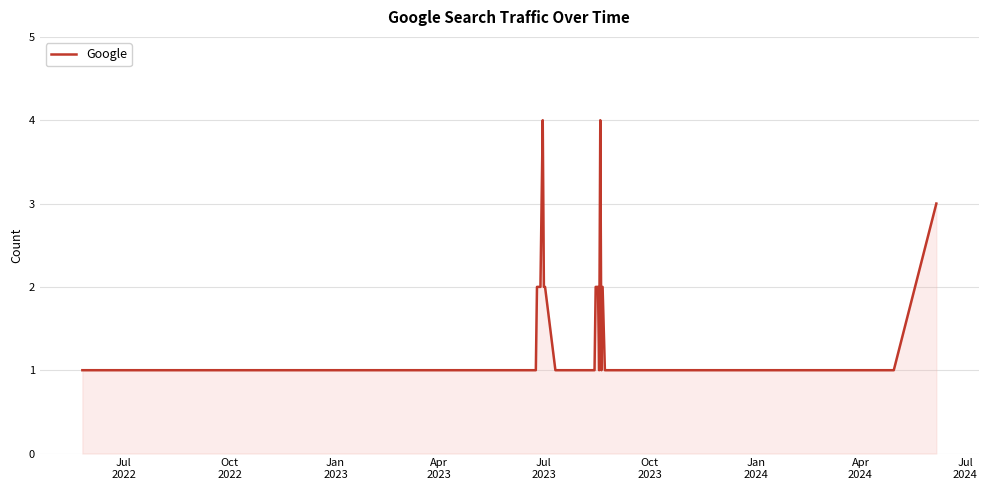

How many lines are shown in the chart?

1